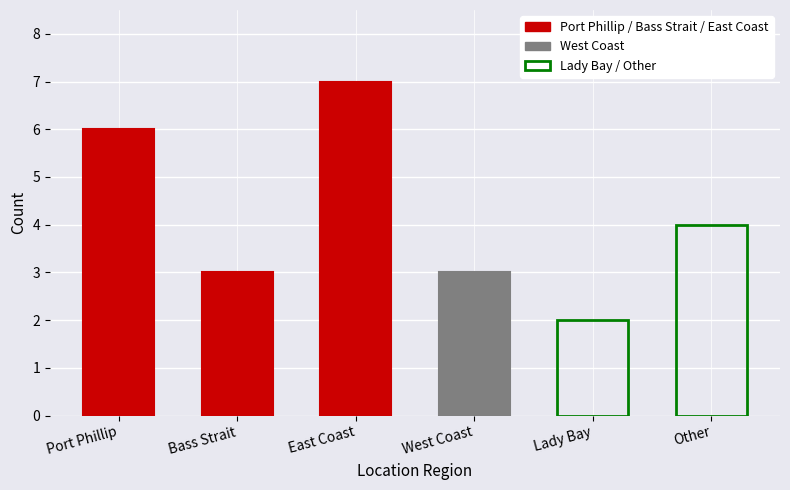

Does the chart contain any negative values?

No